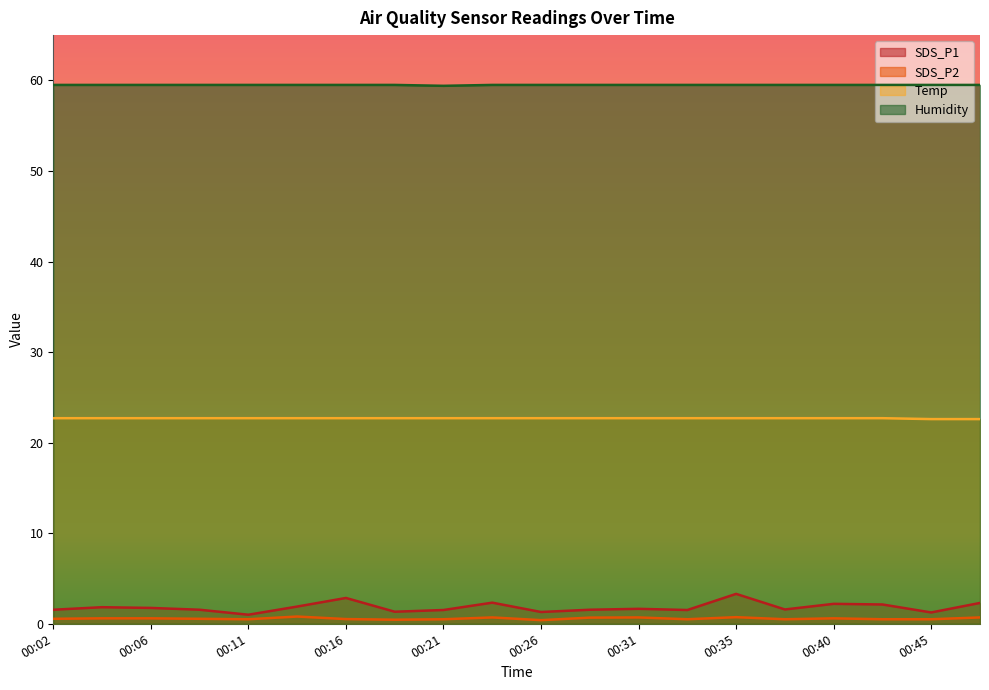

How many data points does each series have?

20